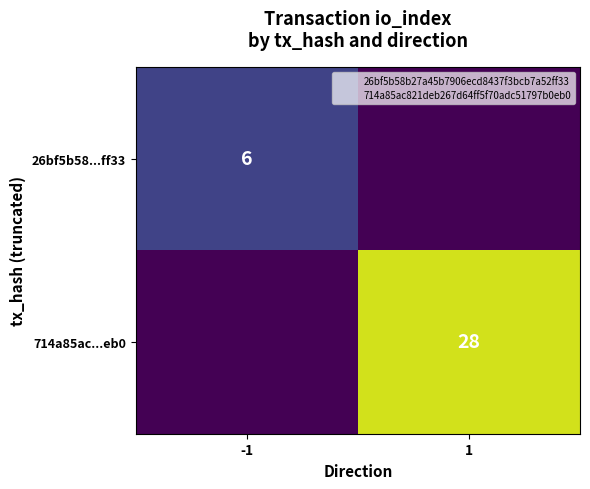

Is it true that 714a85ac...eb0 equals 41 at 1?

False